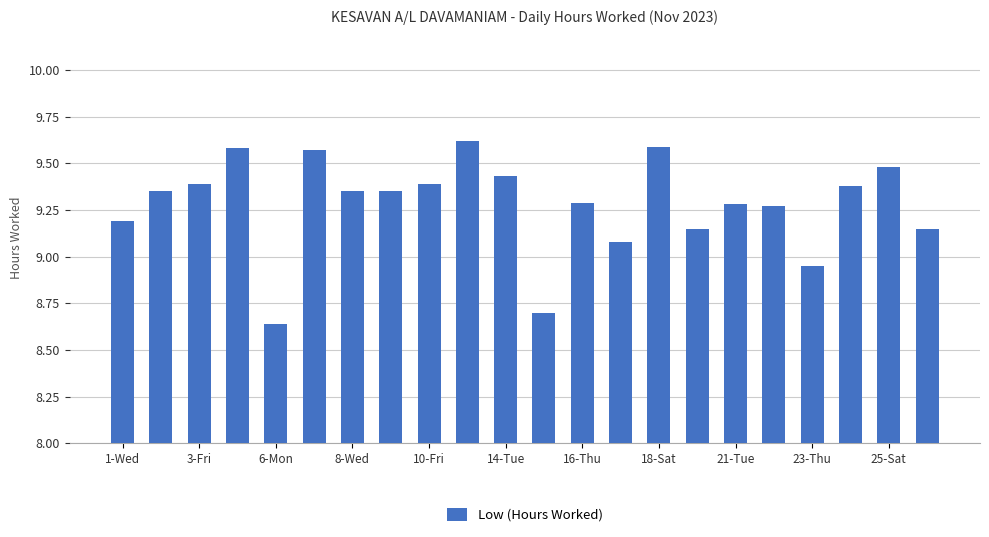

What is the difference between the maximum and minimum values?

1.0